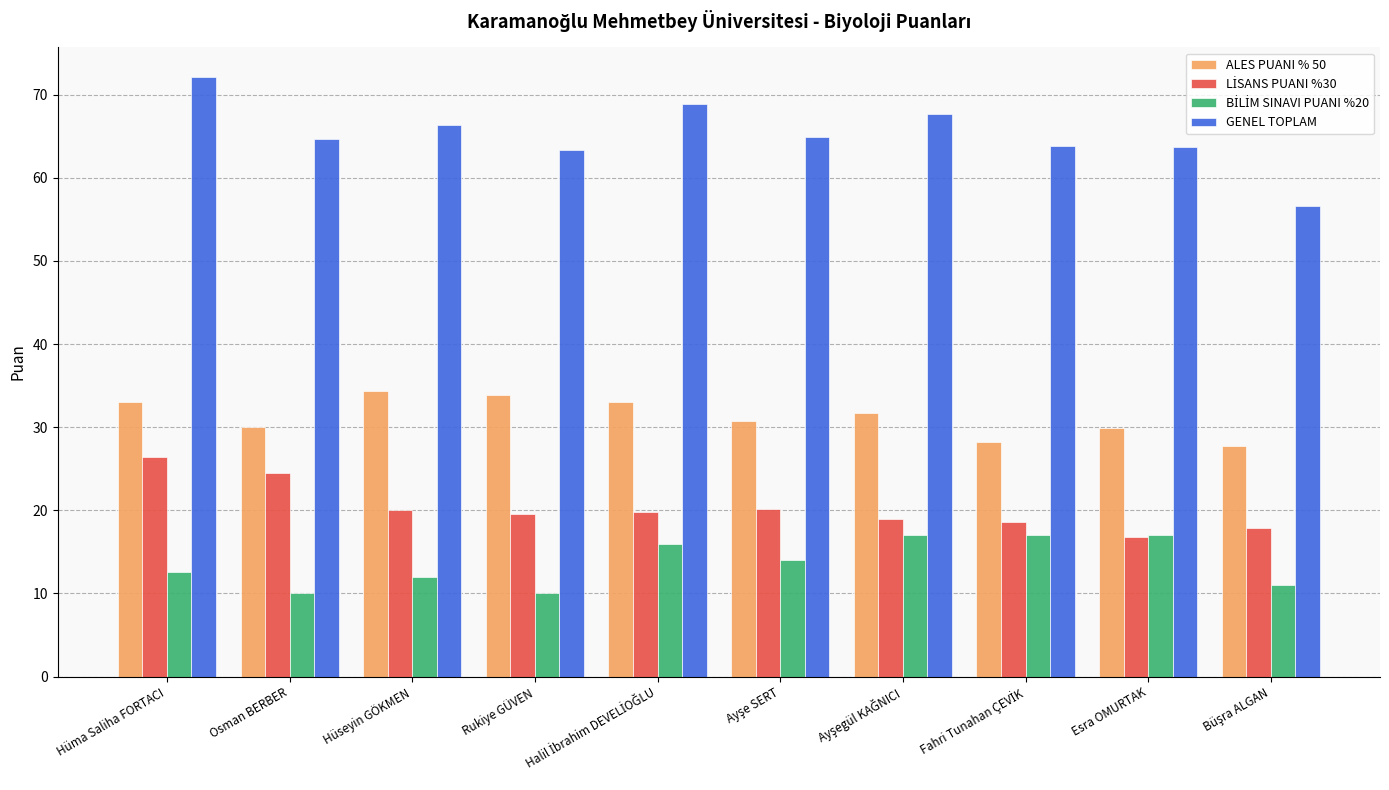

What is the lowest value of the ALES PUANI % 50 series?

27.7